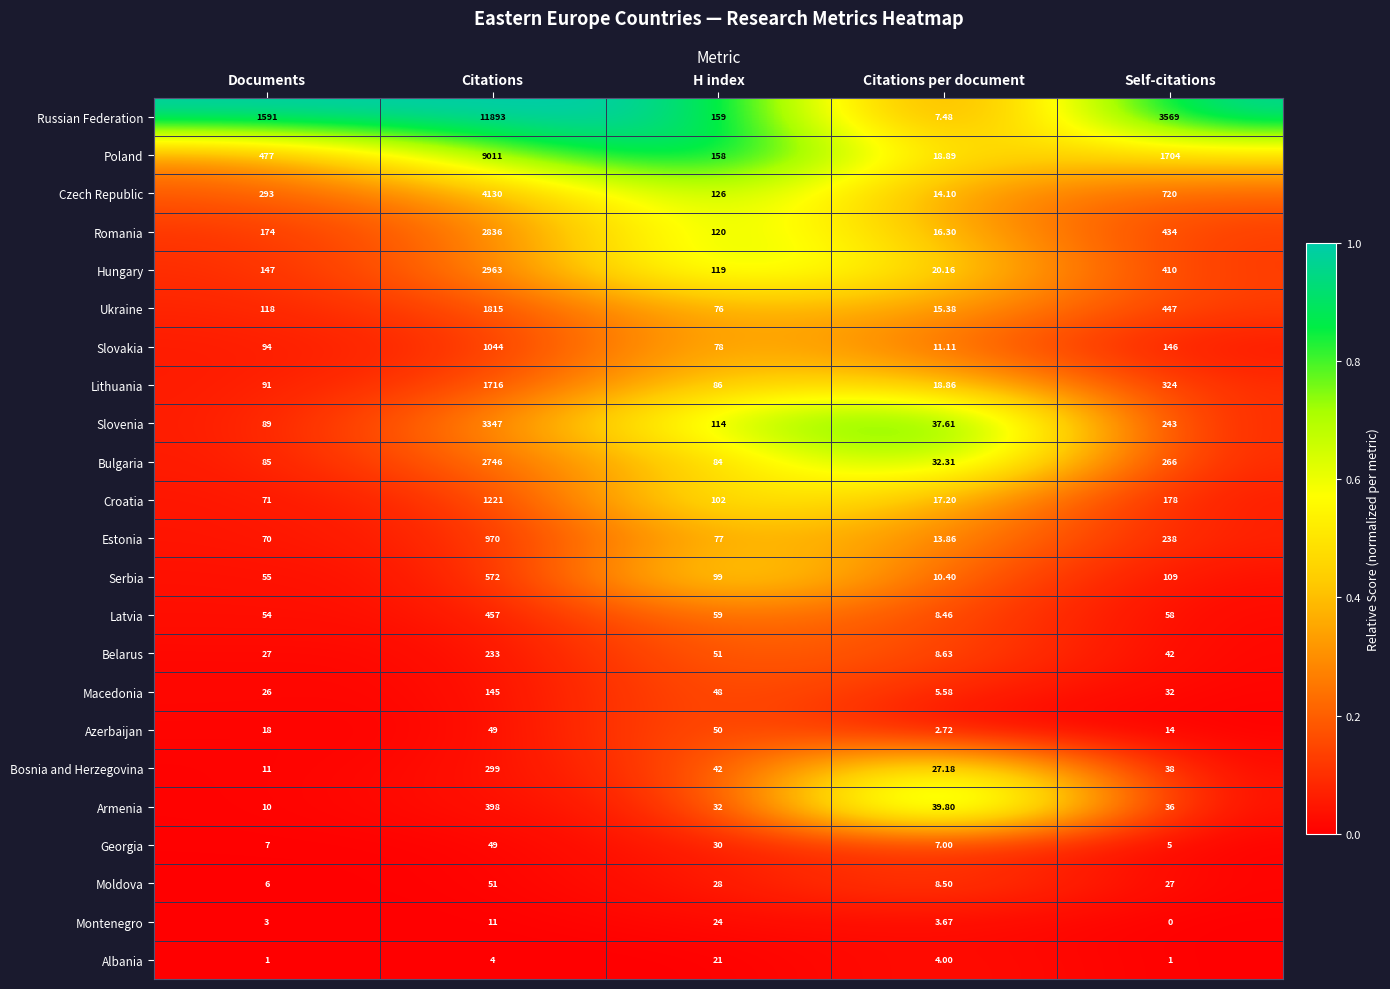

What is the greatest value displayed?

11893.0